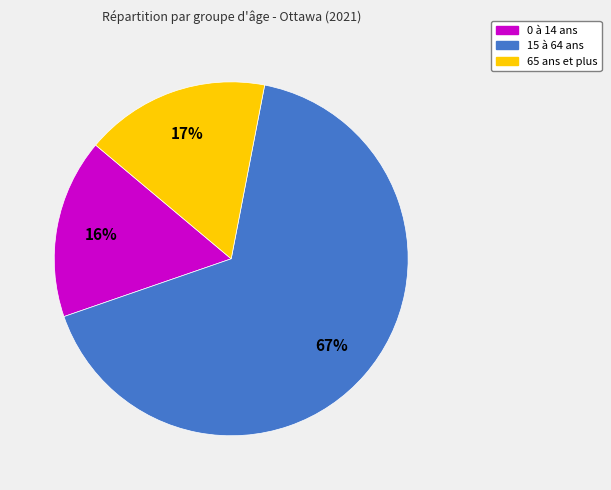

Is there a majority slice in this chart?

Yes